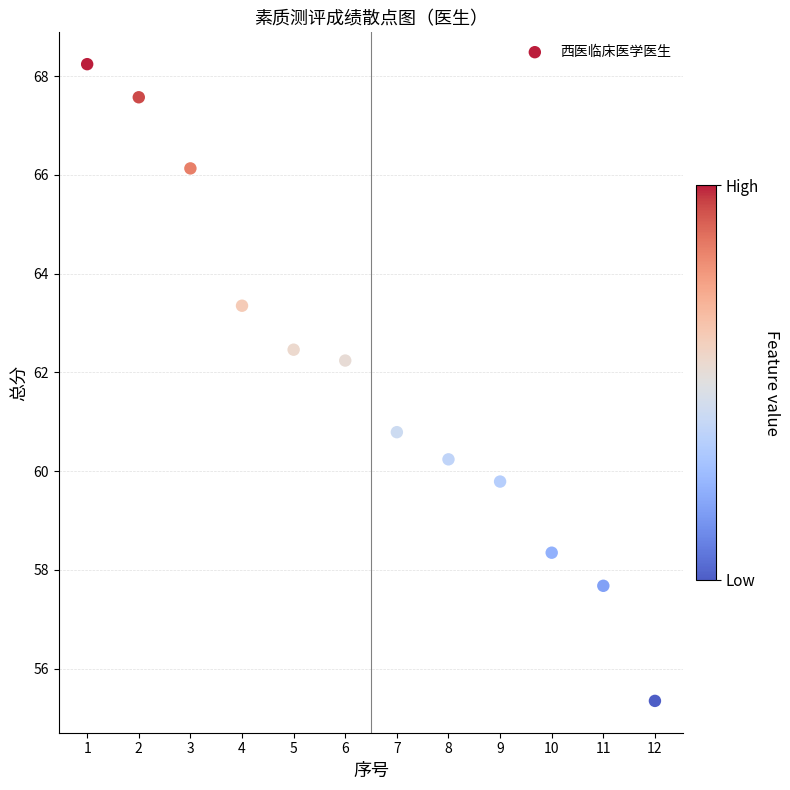

What is the range of X values (max minus min)?

11.0